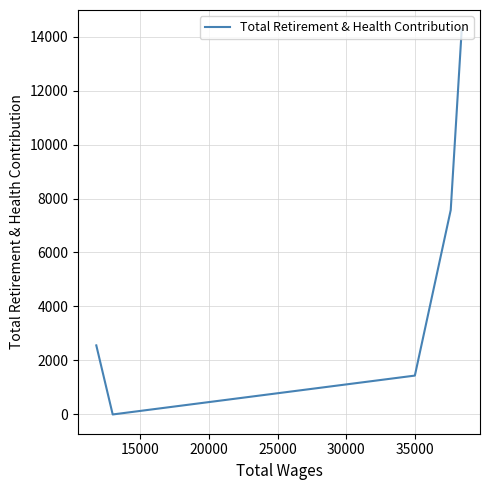

How many values are above zero?

4